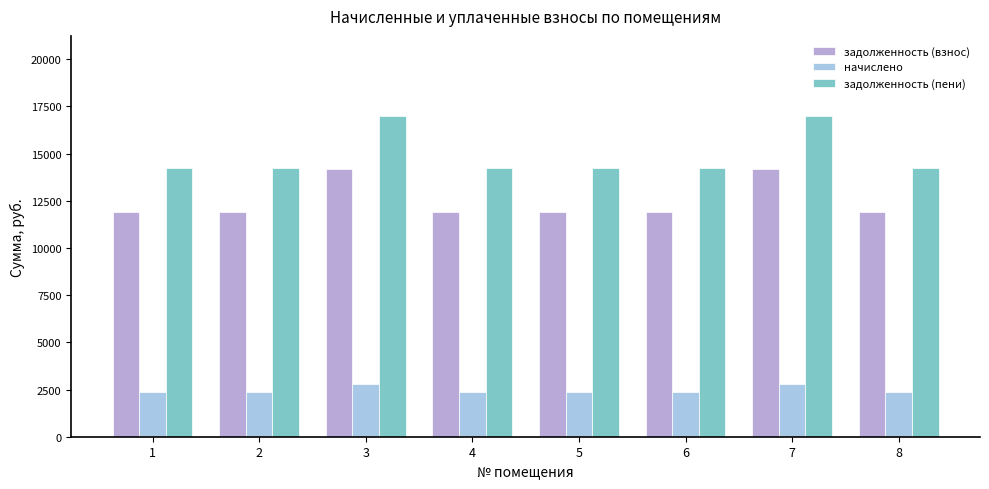

Does the chart contain stacked bars?

No